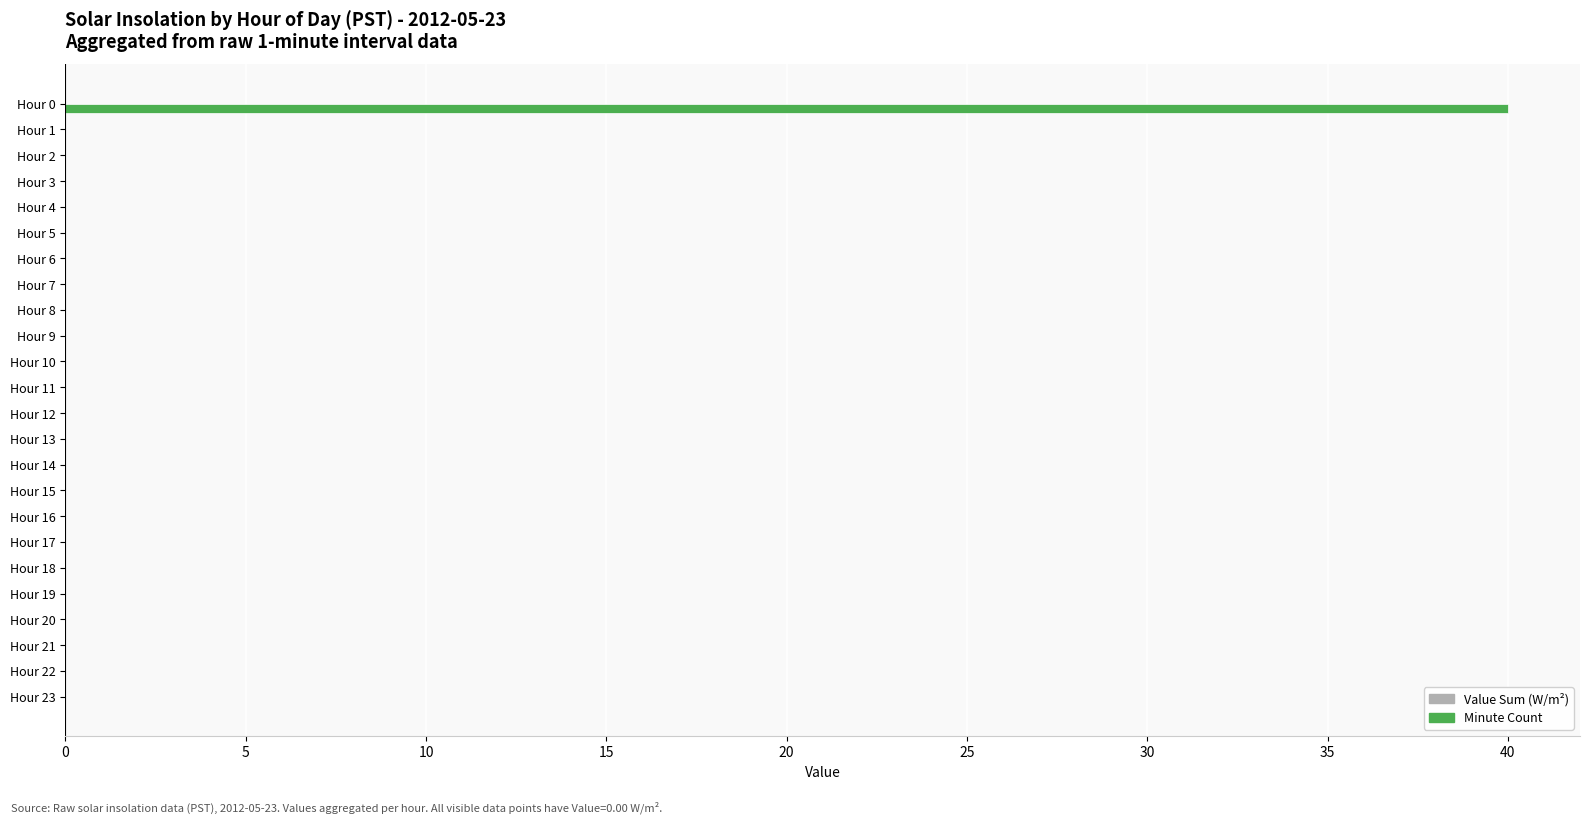

What is the maximum value shown in the chart?

40